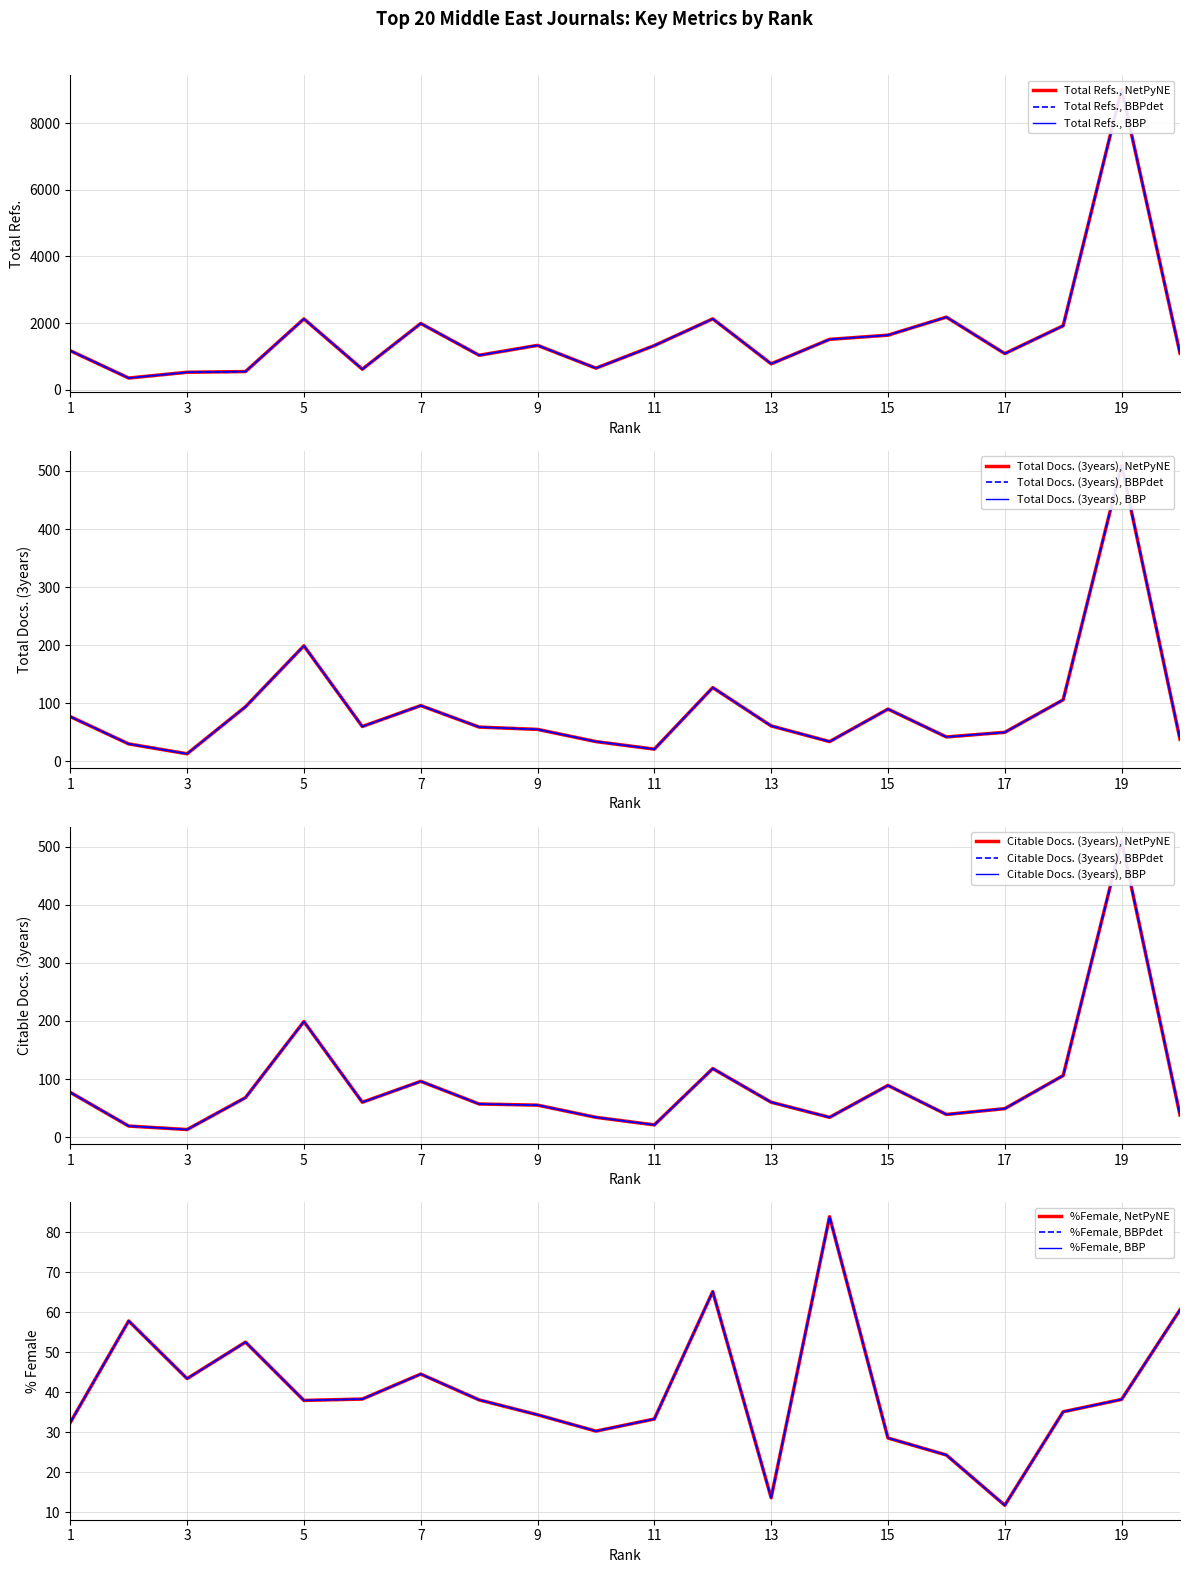

Is it true that Total Refs. equals 2022.3 at 11?

False